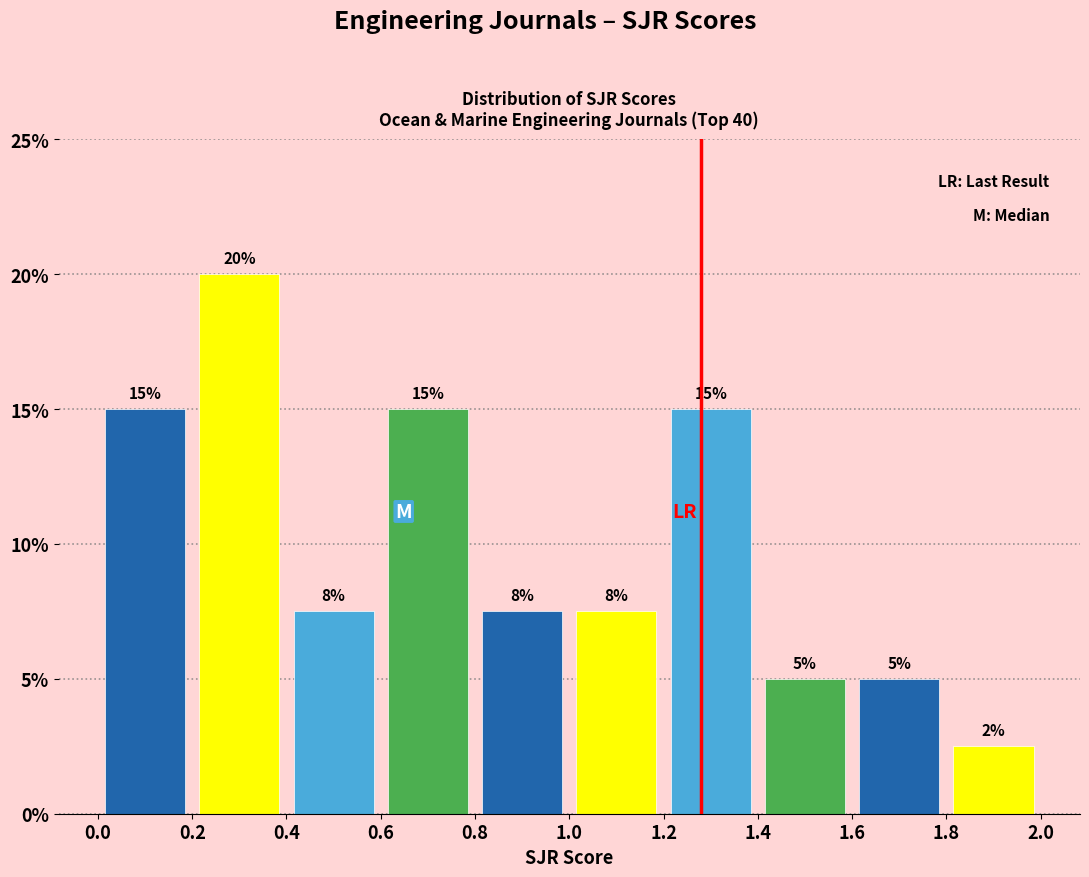

Which range on the x-axis has the tallest bar?

0.2 to 0.4